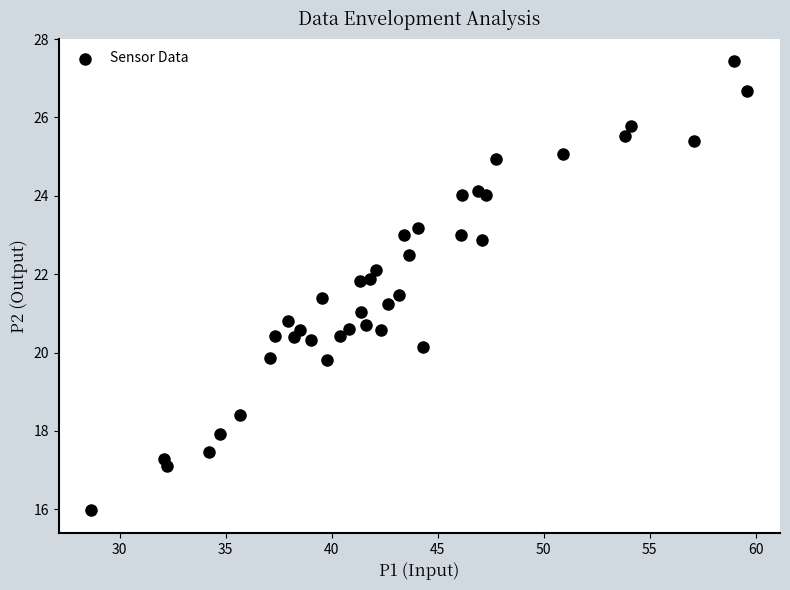

What is the range of Y values (max minus min)?

11.5